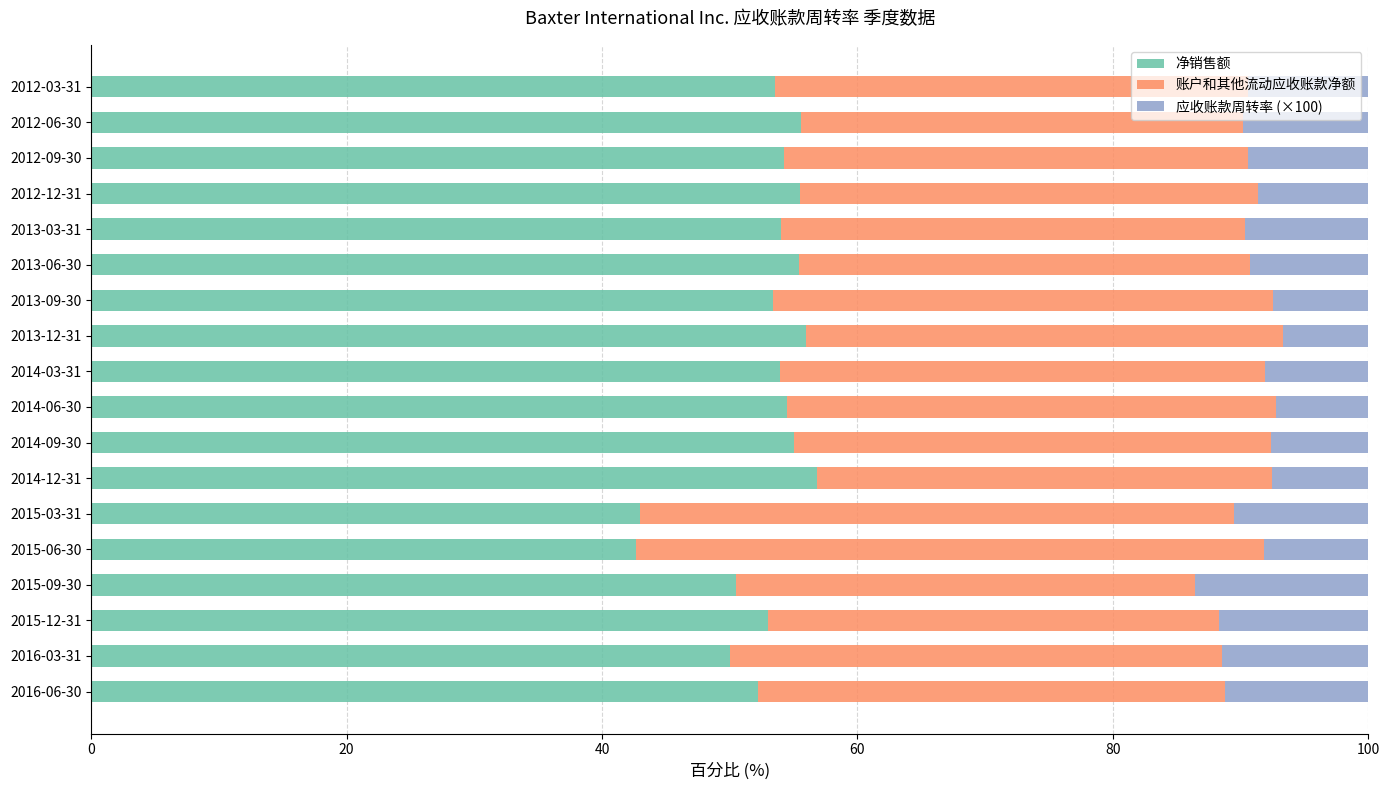

True or false: 净销售额 has a value of 38.4 at 2013-12-31.

False